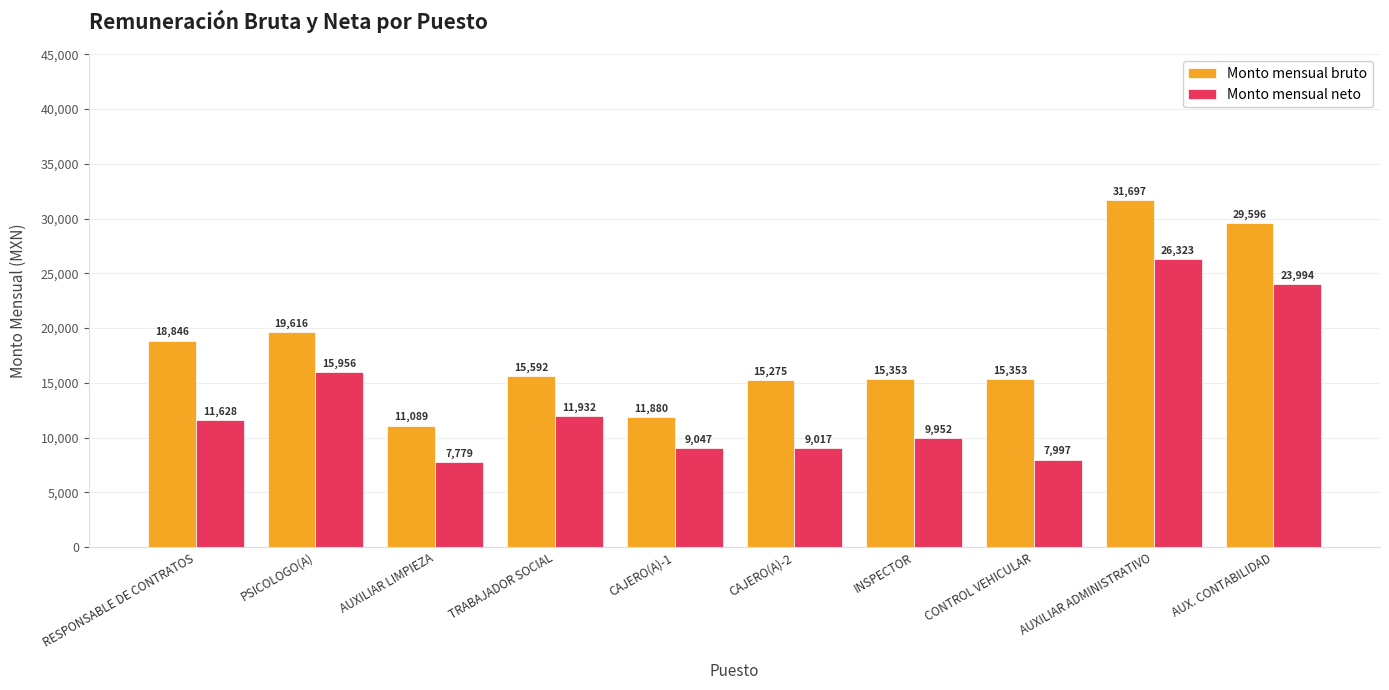

Is it true that Monto mensual neto equals 17825.6 at RESPONSABLE DE CONTRATOS?

False